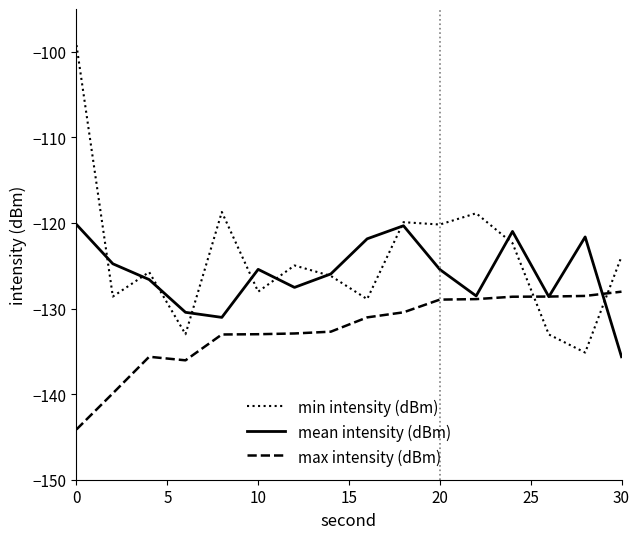

What is the difference between the second highest and minimum values in the mean intensity (dBm) series?

15.3